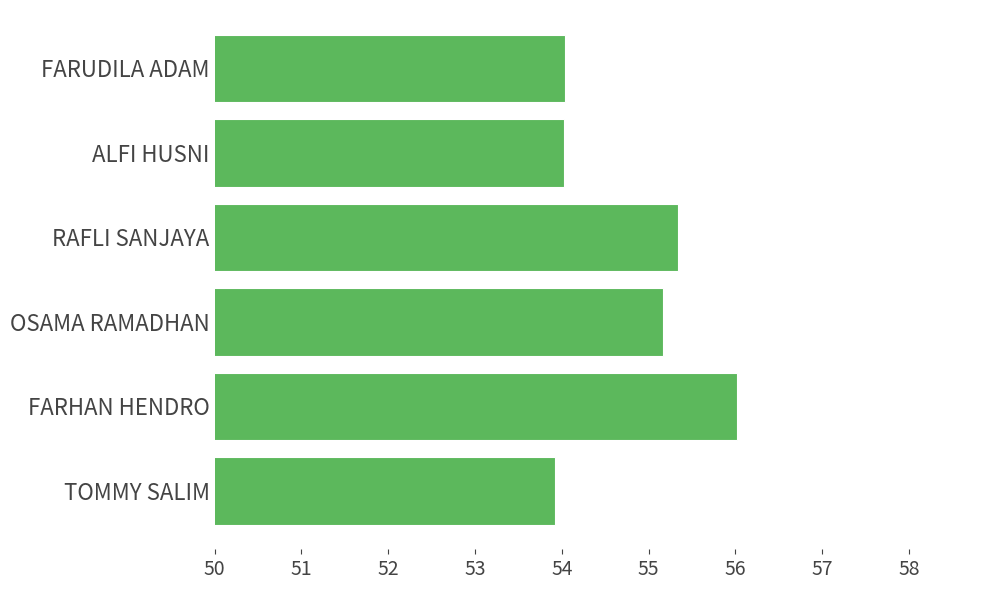

The chart shows a value of 32.9 at ALFI HUSNI. True or false?

False